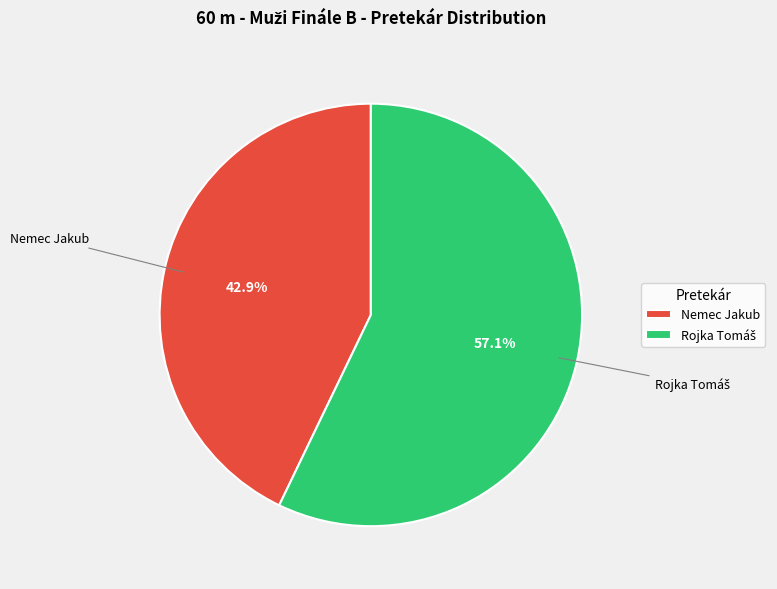

Does any single category account for the majority?

Yes